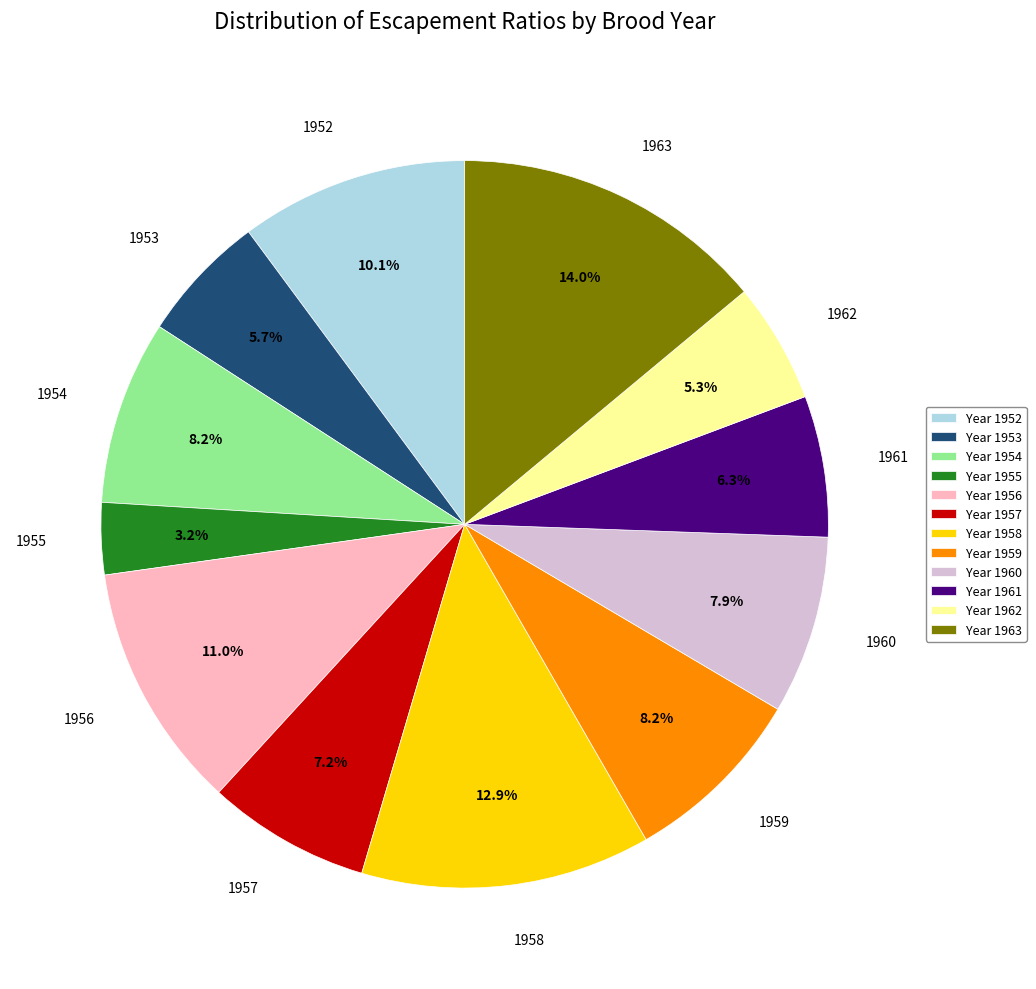

Does any single category account for the majority?

No